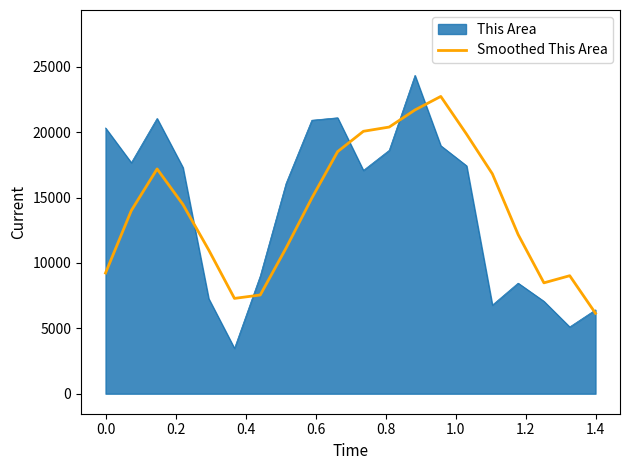

Which series has the largest range (max minus min)?

This Area